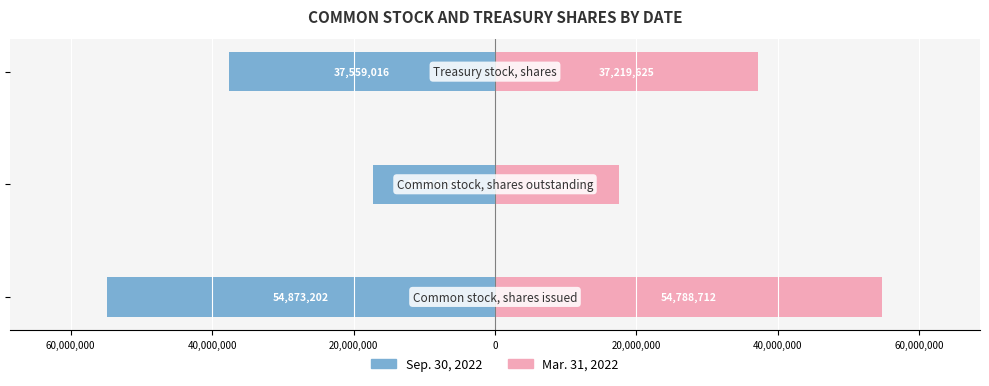

Reading left to right, list all the values displayed in this chart.

Sep. 30, 2022: 80,000,000=-54873202	60,000,000=-17314186	40,000,000=-37559016
Mar. 31, 2022: 80,000,000=54788712	60,000,000=17569087	40,000,000=37219625